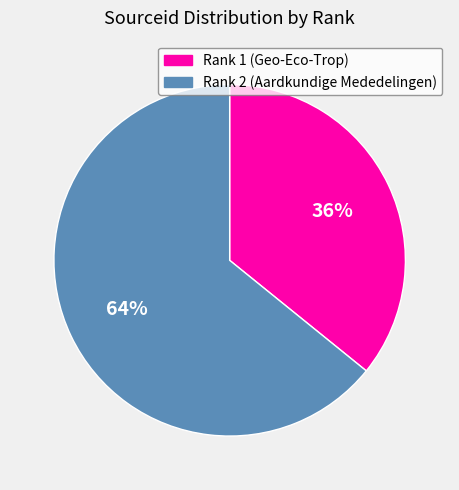

Do Rank 1 (Geo-Eco-Trop) and Rank 2 (Aardkundige Mededelingen) together represent more than half of the pie?

Yes